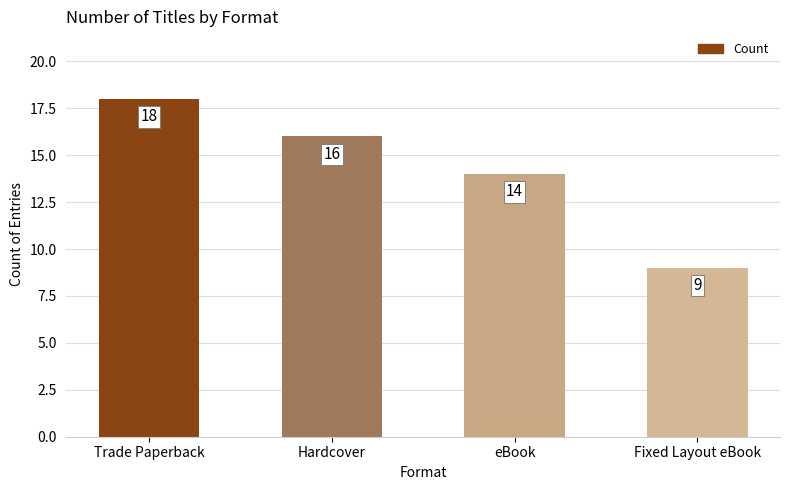

What is the label of the 1st bar from the left?

Trade Paperback